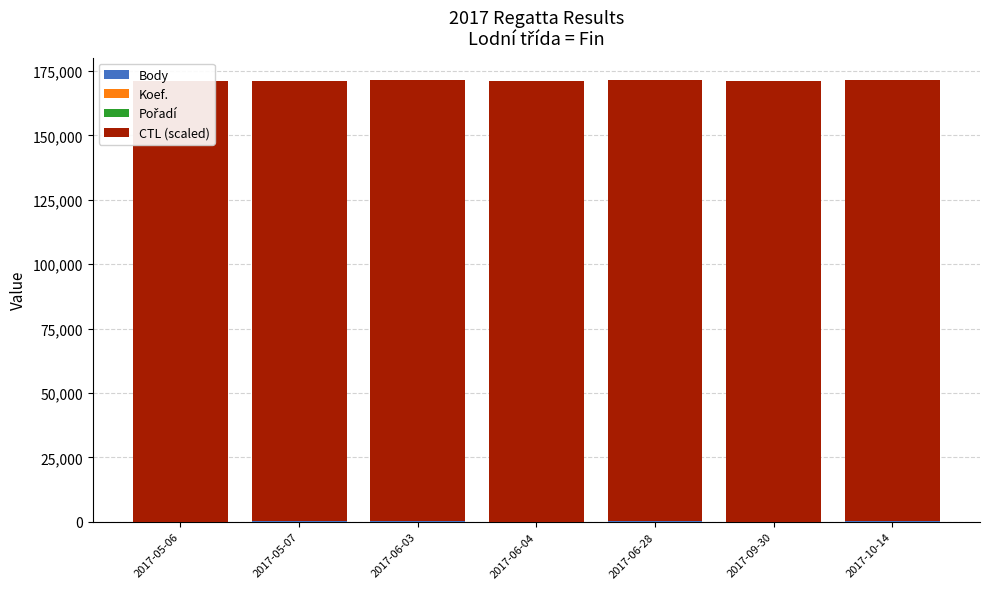

Are the bars grouped side by side (vs. stacked)?

No